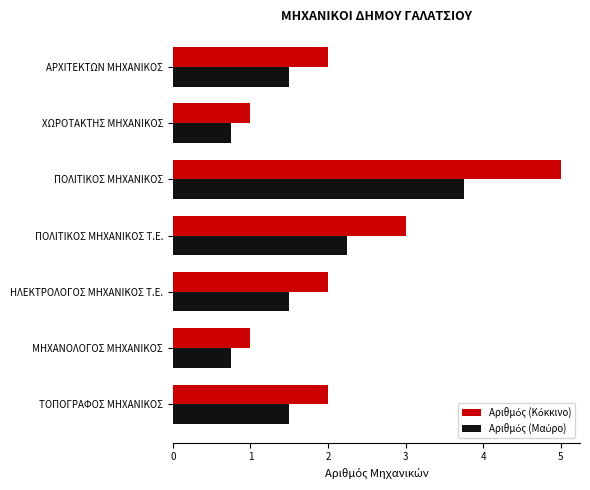

What is the greatest value displayed?

5.0